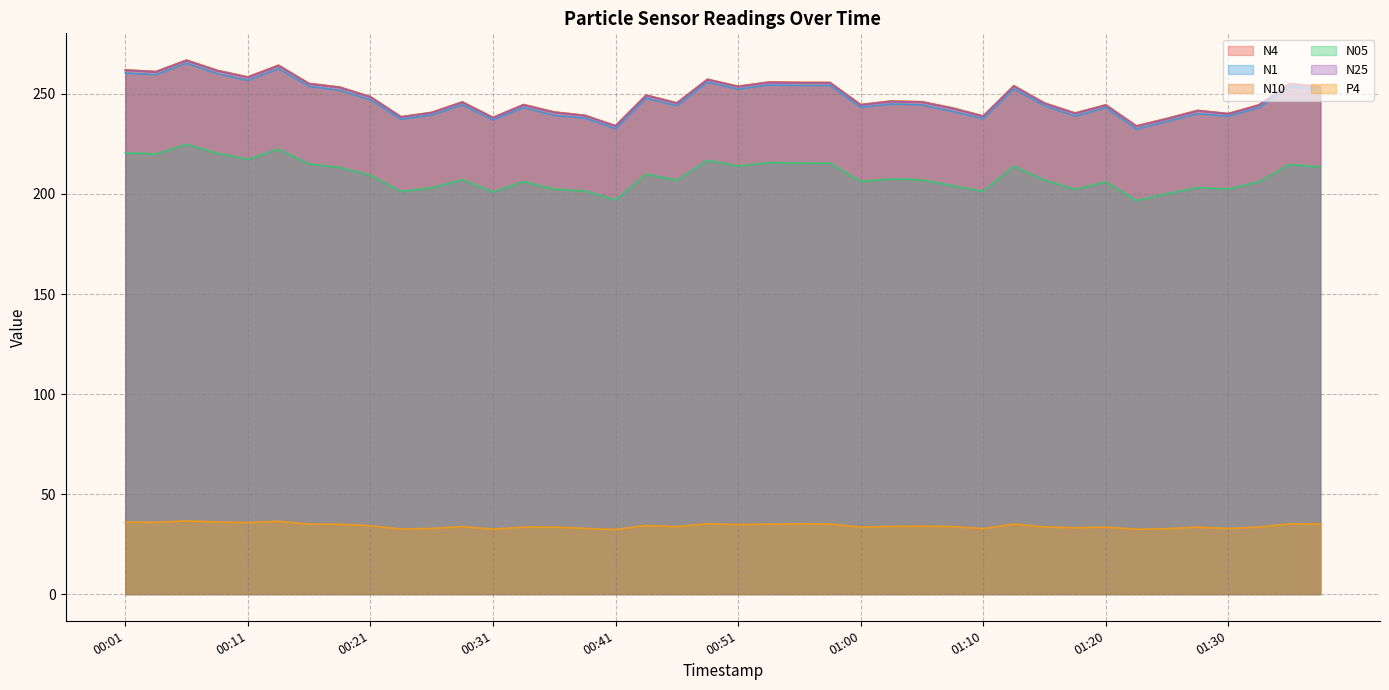

How many values in the N05 series exceed 207?

21